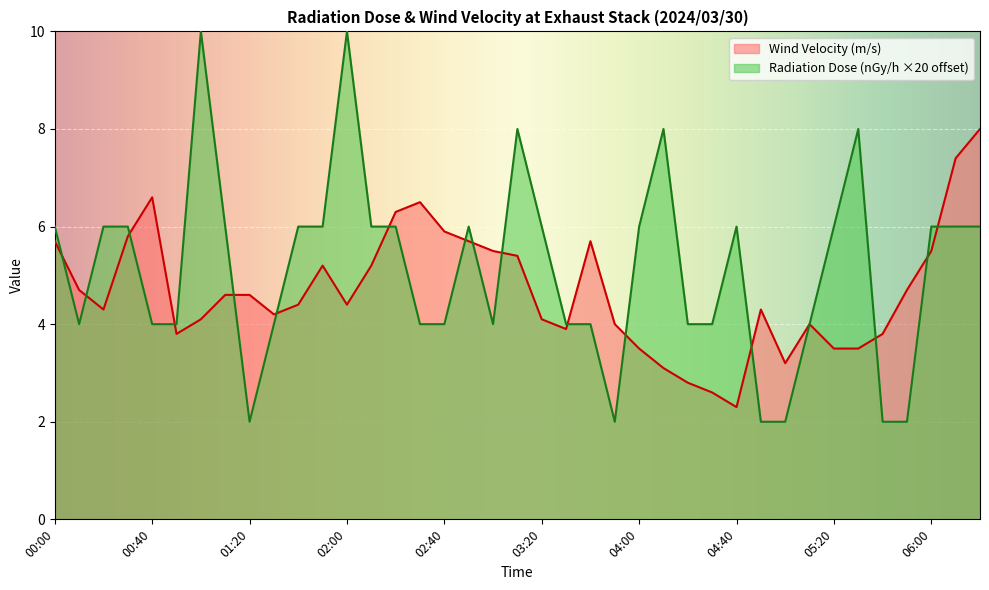

What is the sum of the Wind Velocity (m/s) values at 03:00 and 04:20?

8.3